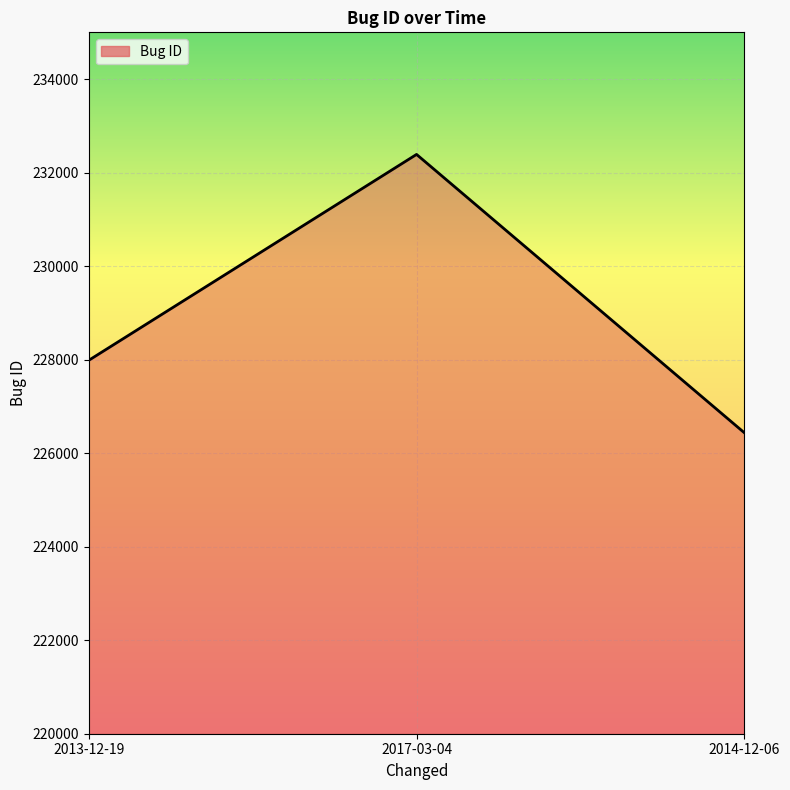

What is the approximate value at 2017-03-04, to the nearest 10?

232390